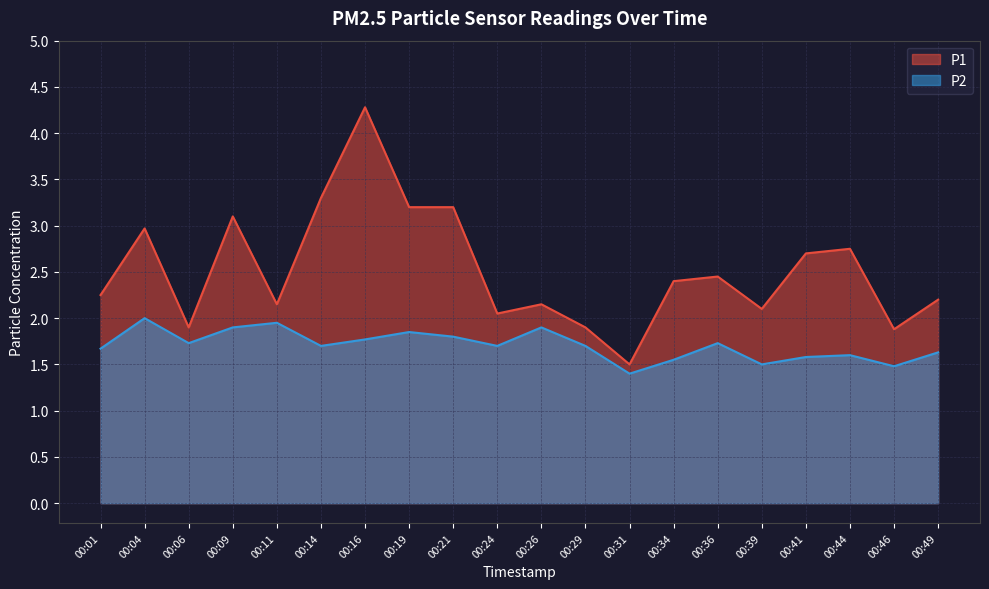

What is the total value across all series at 00:46?

3.4